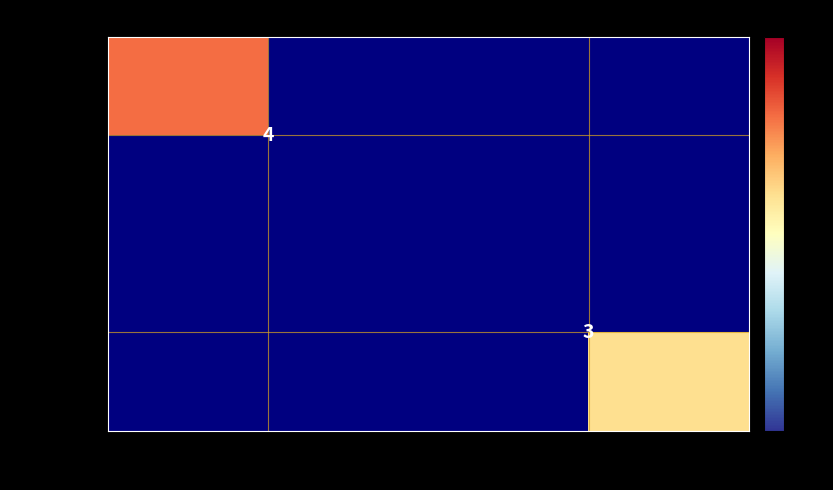

The value of b77236a3… at 1 is 3. True or false?

True